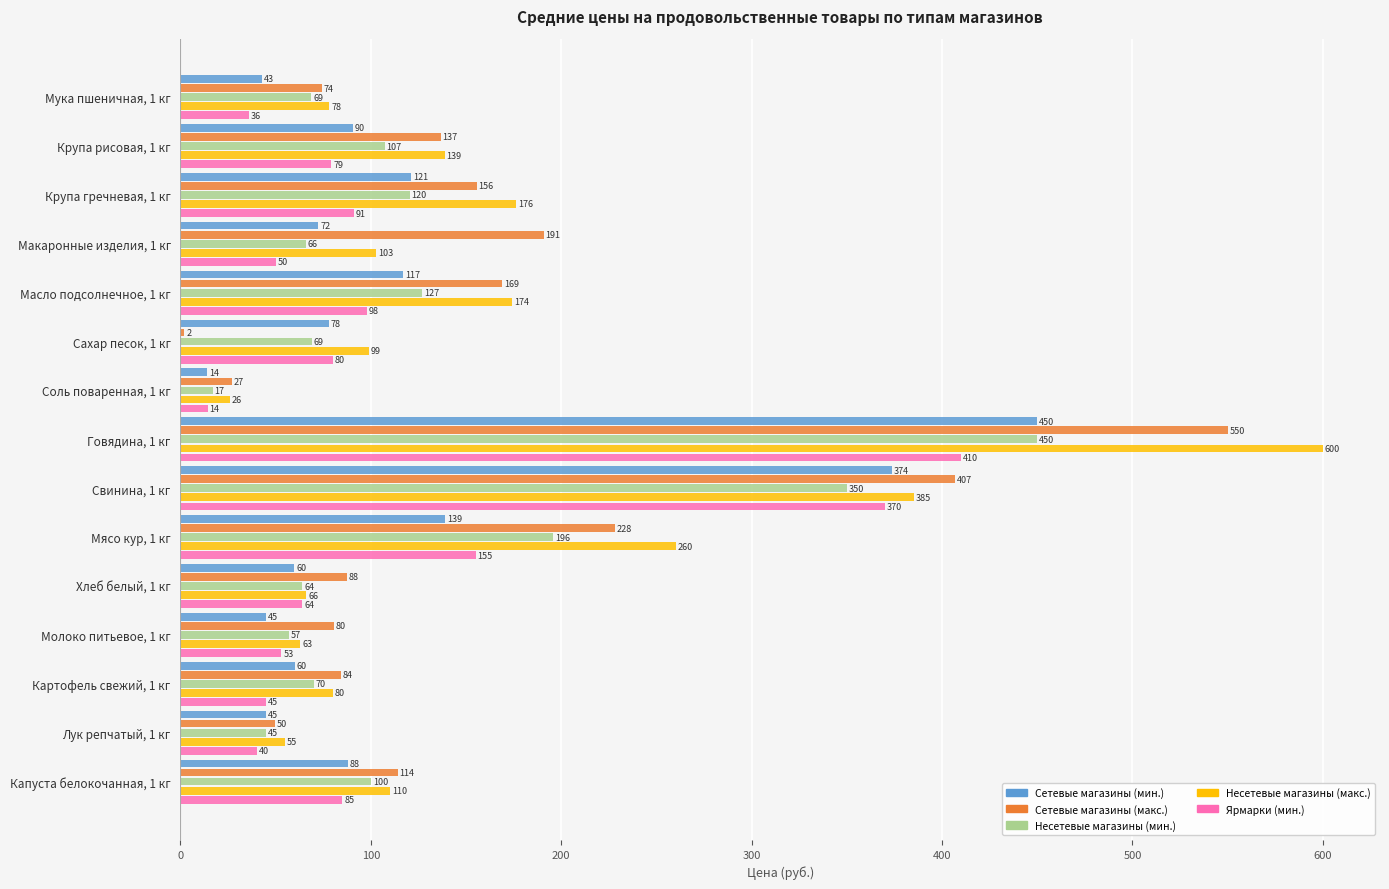

The Сетевые магазины (макс.) series shows 80.5 at Молоко питьевое, 1 кг. True or false?

True